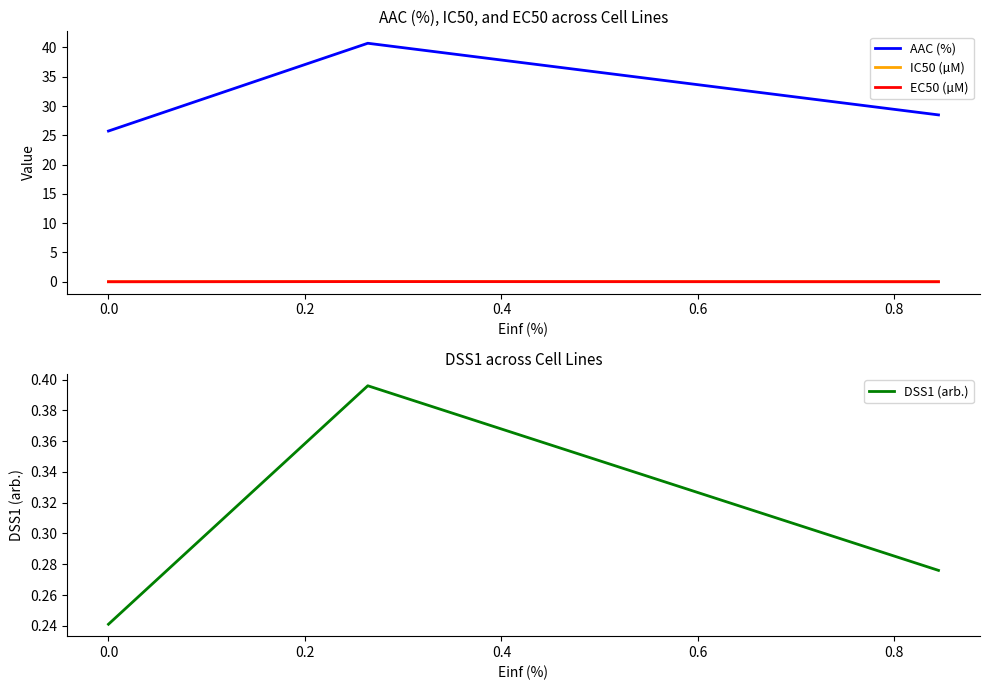

Does the chart display data point markers on the line(s)?

No